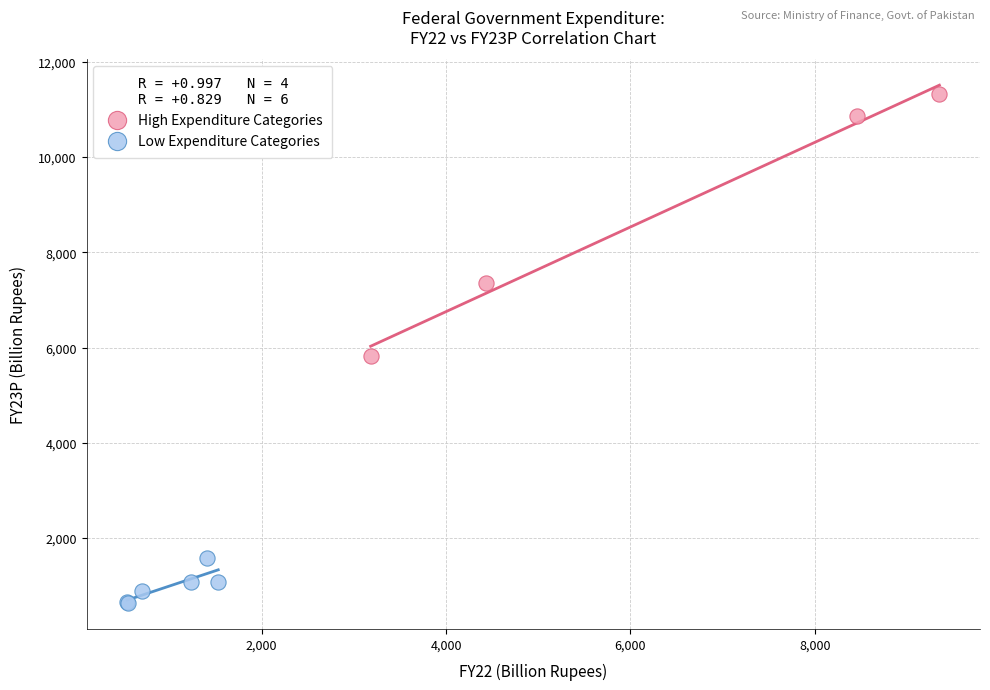

Which series contains the lowest Y value?

Low Expenditure Categories